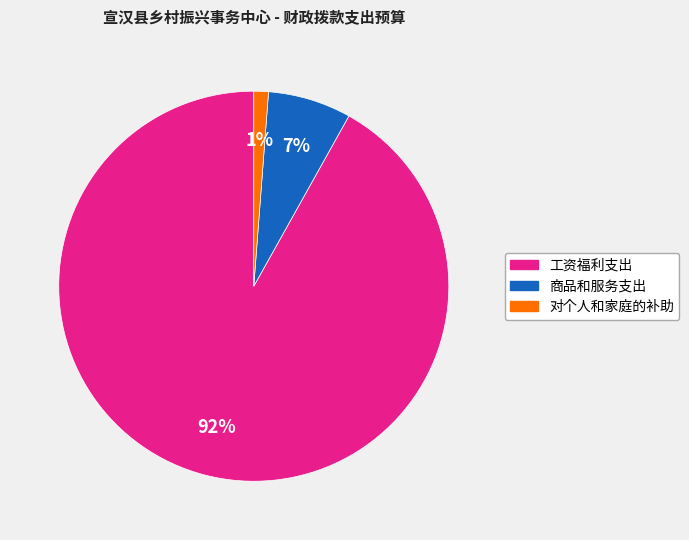

Count the number of slices in the pie.

3